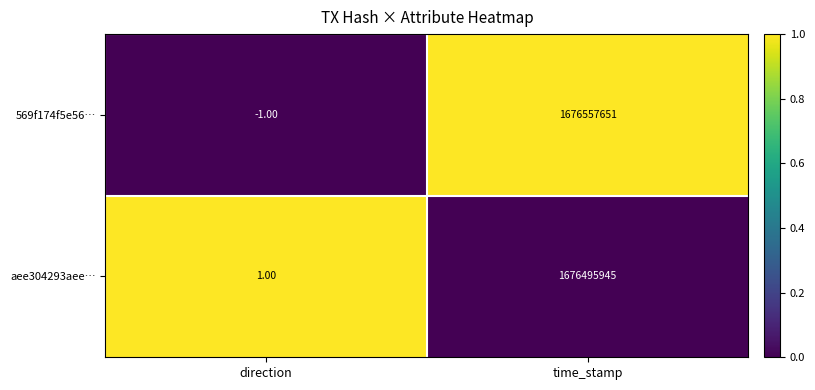

What is the sum of the aee304293aee… values at direction and time_stamp?

1676495946